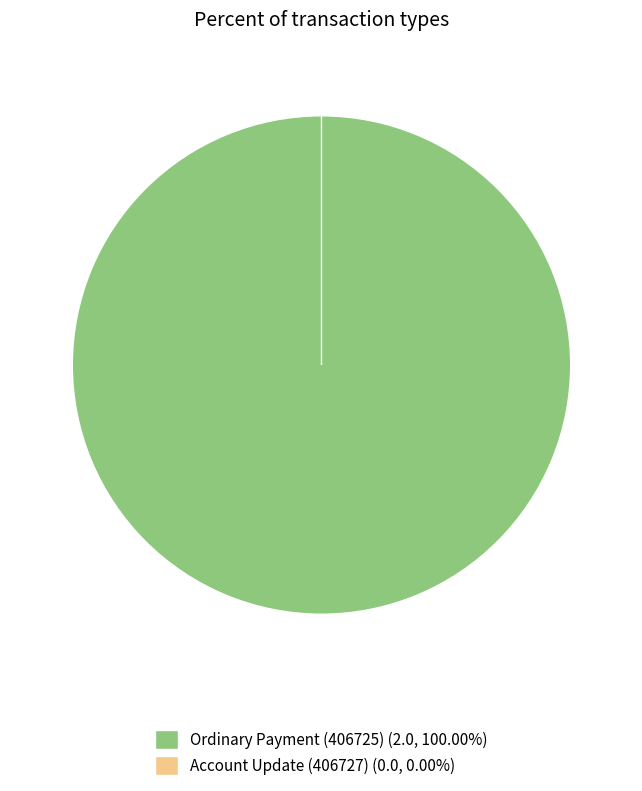

To the nearest percent, what is the combined percentage of Ordinary Payment (406725) and Account Update (406727)?

100%